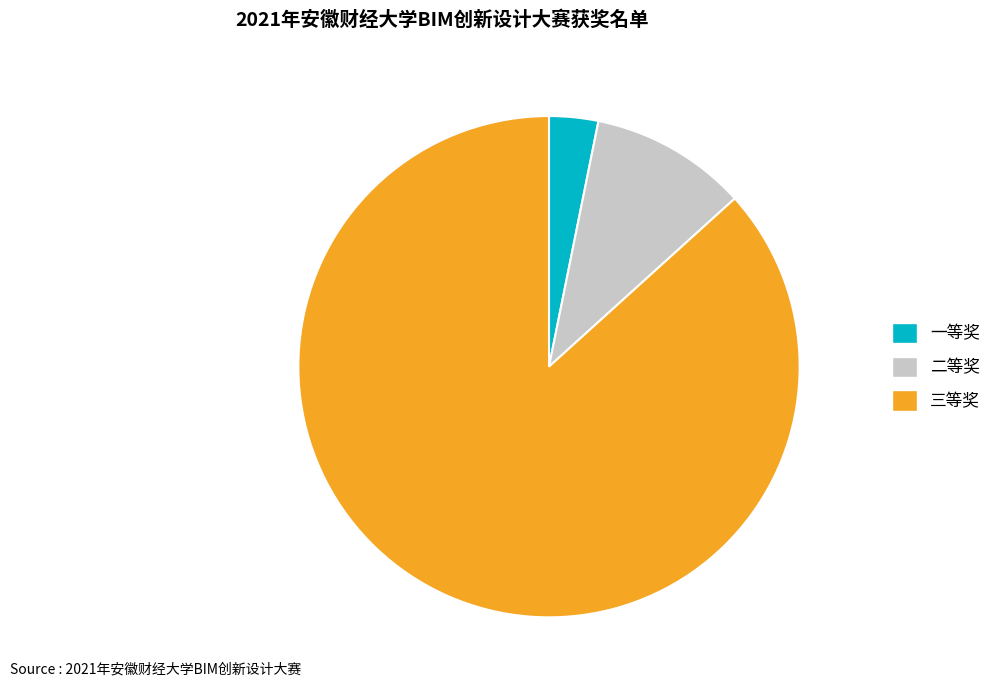

Rank the categories by value from lowest to highest.

一等奖, 二等奖, 三等奖